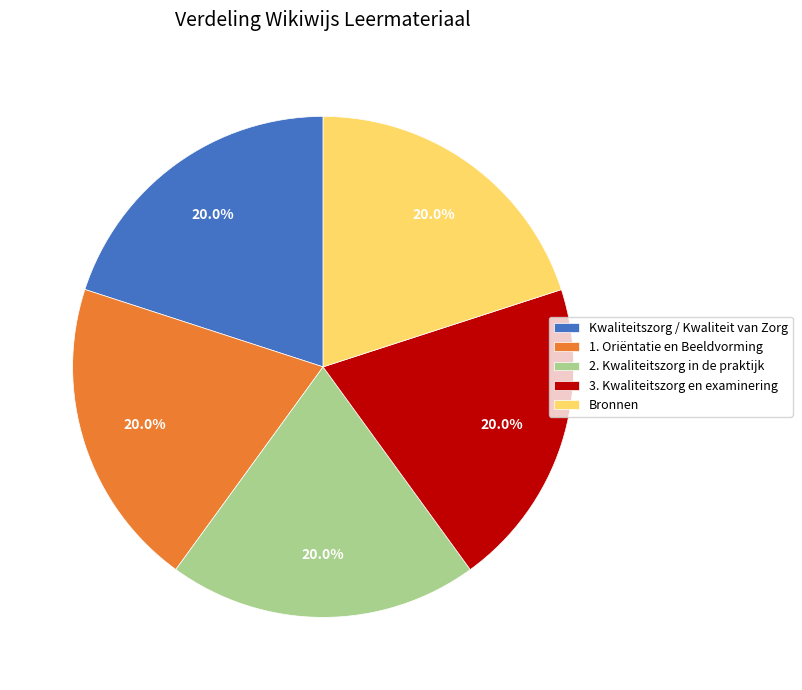

Does any single category account for the majority?

No